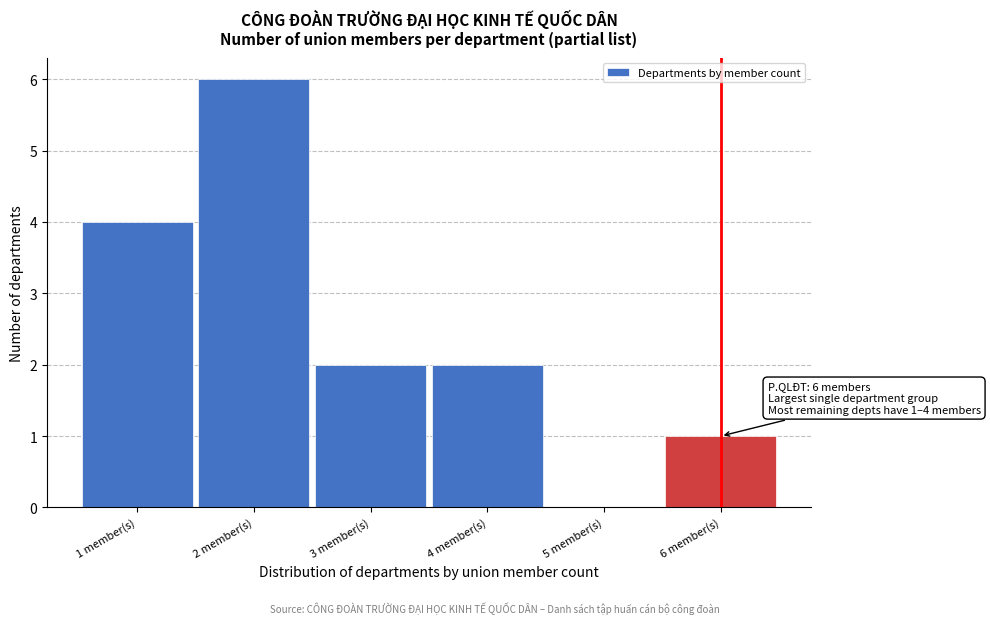

Which range on the x-axis has the tallest bar?

1.5 to 2.5